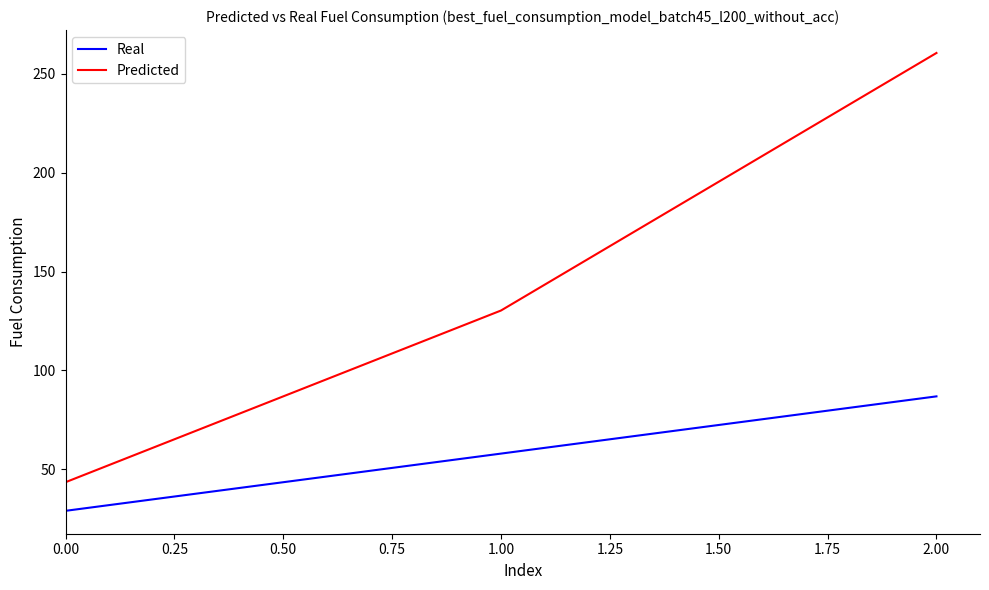

Where does the Real series first go above 57?

1.00